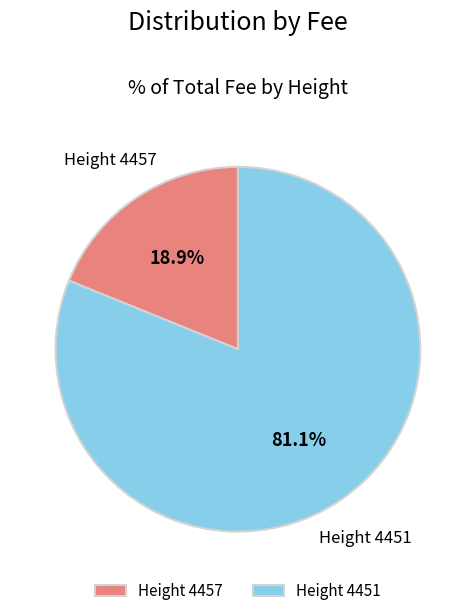

Combined, do Height 4451 and Height 4457 account for over 50%?

Yes